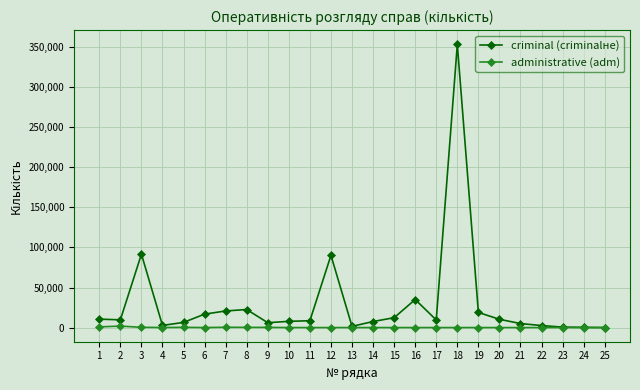

At how many categories does at least one series exceed 229646?

1